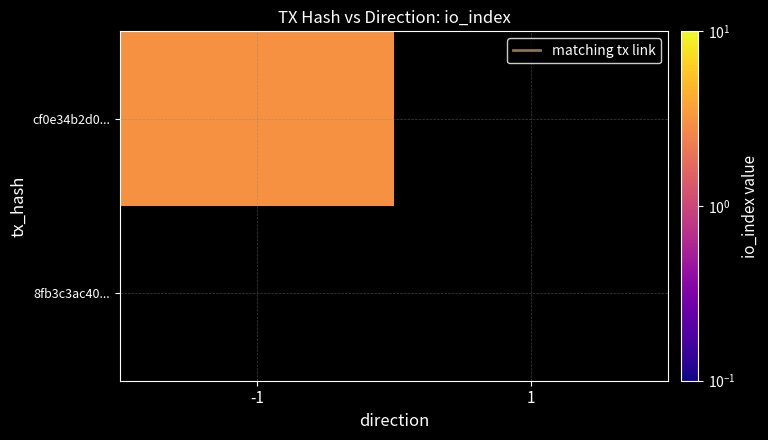

Which category has the highest value in the cf0e34b2d0... series?

-1